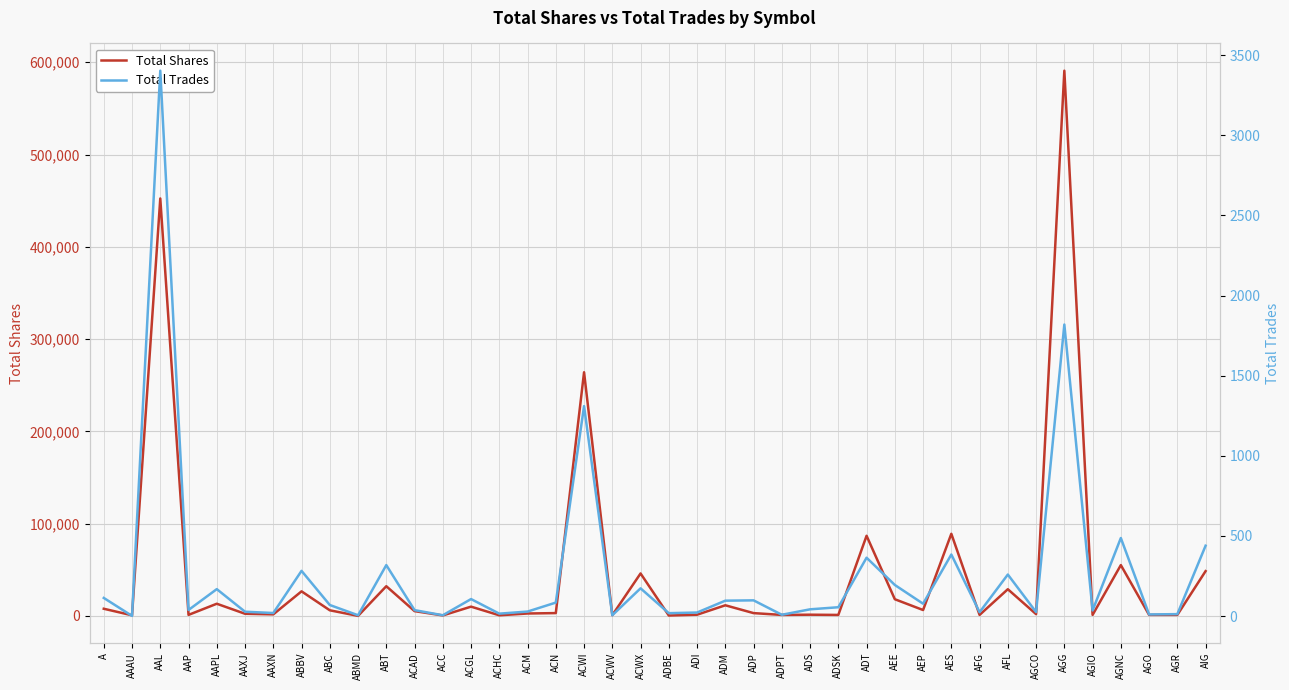

True or false: Total Shares has a value of 518 at ADBE.

True